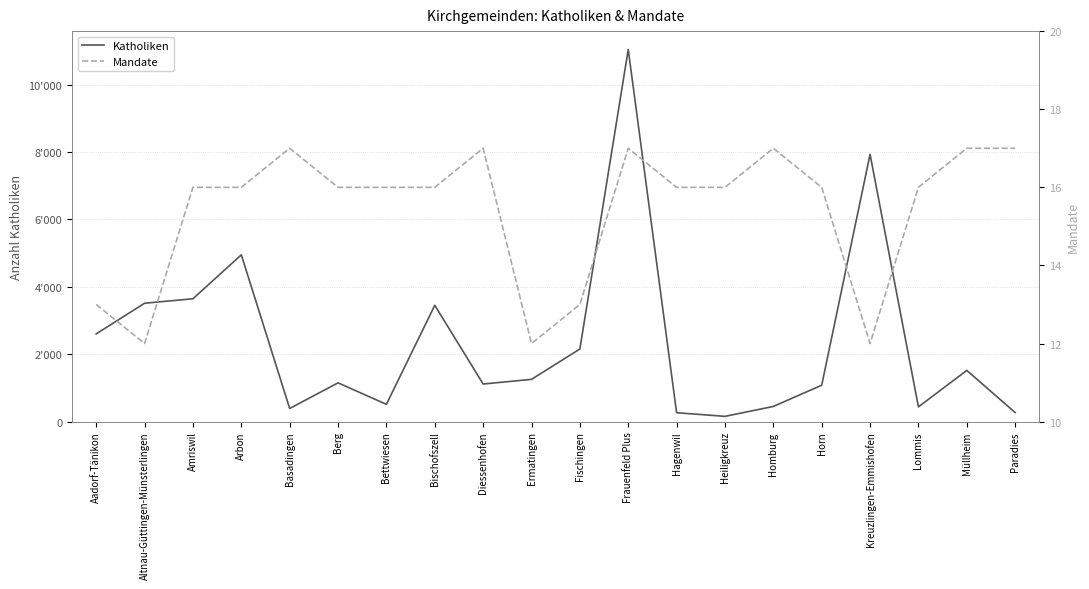

At which label does Mandate reach its minimum?

Altnau-Güttingen-Münsterlingen